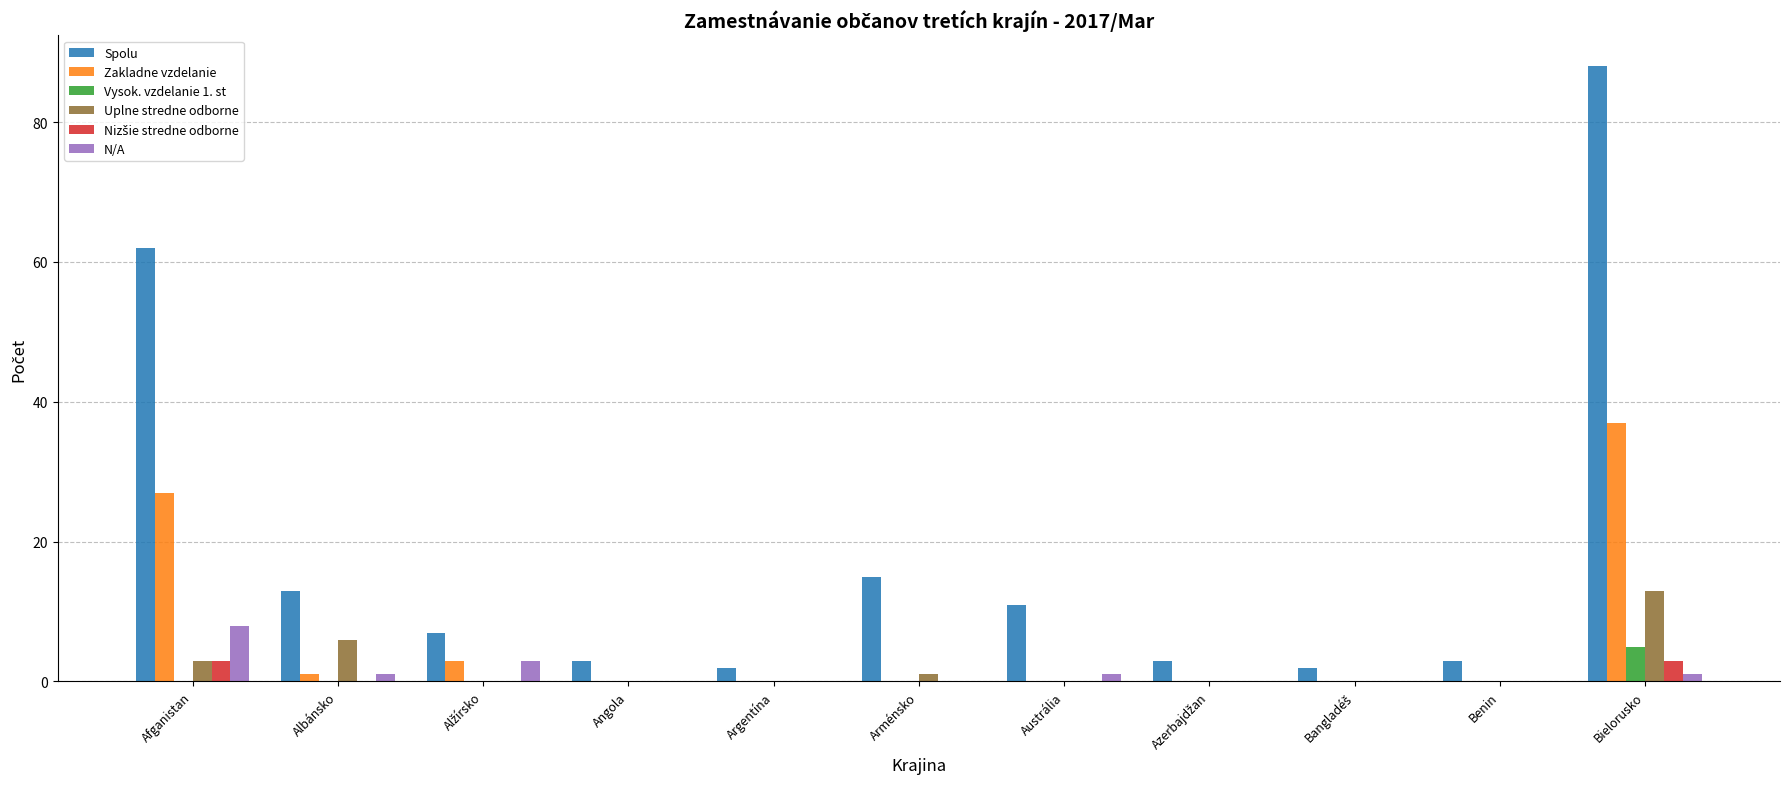

How many data points does each series have?

11